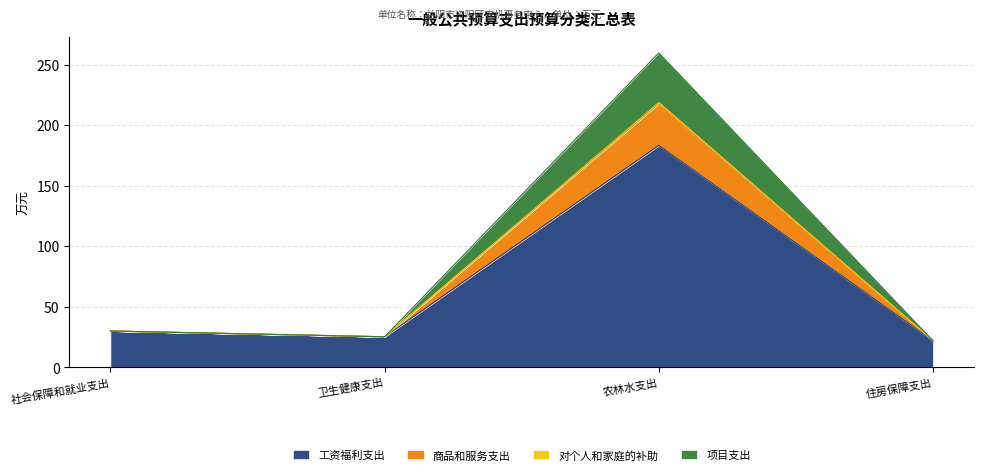

True or false: 商品和服务支出 and 工资福利支出 cross at least once.

False